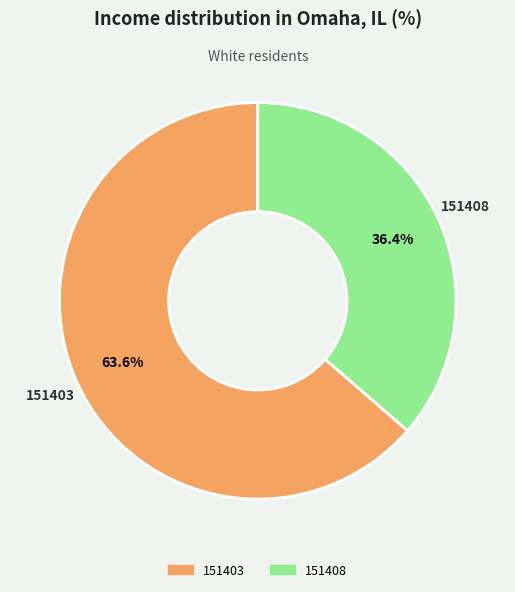

What is the smallest slice in the pie chart?

151408